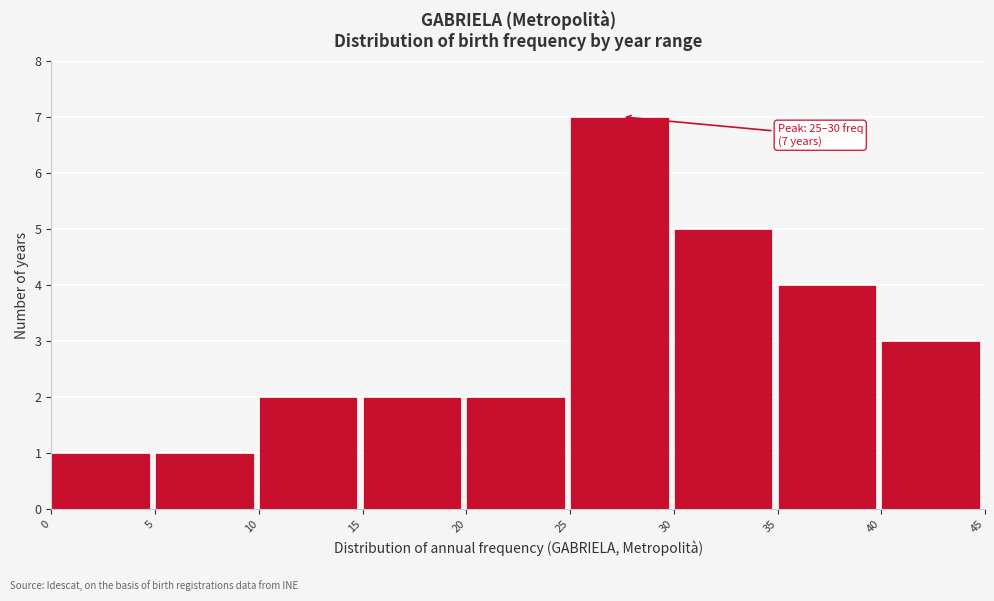

Which range on the x-axis has the tallest bar?

25 to 30